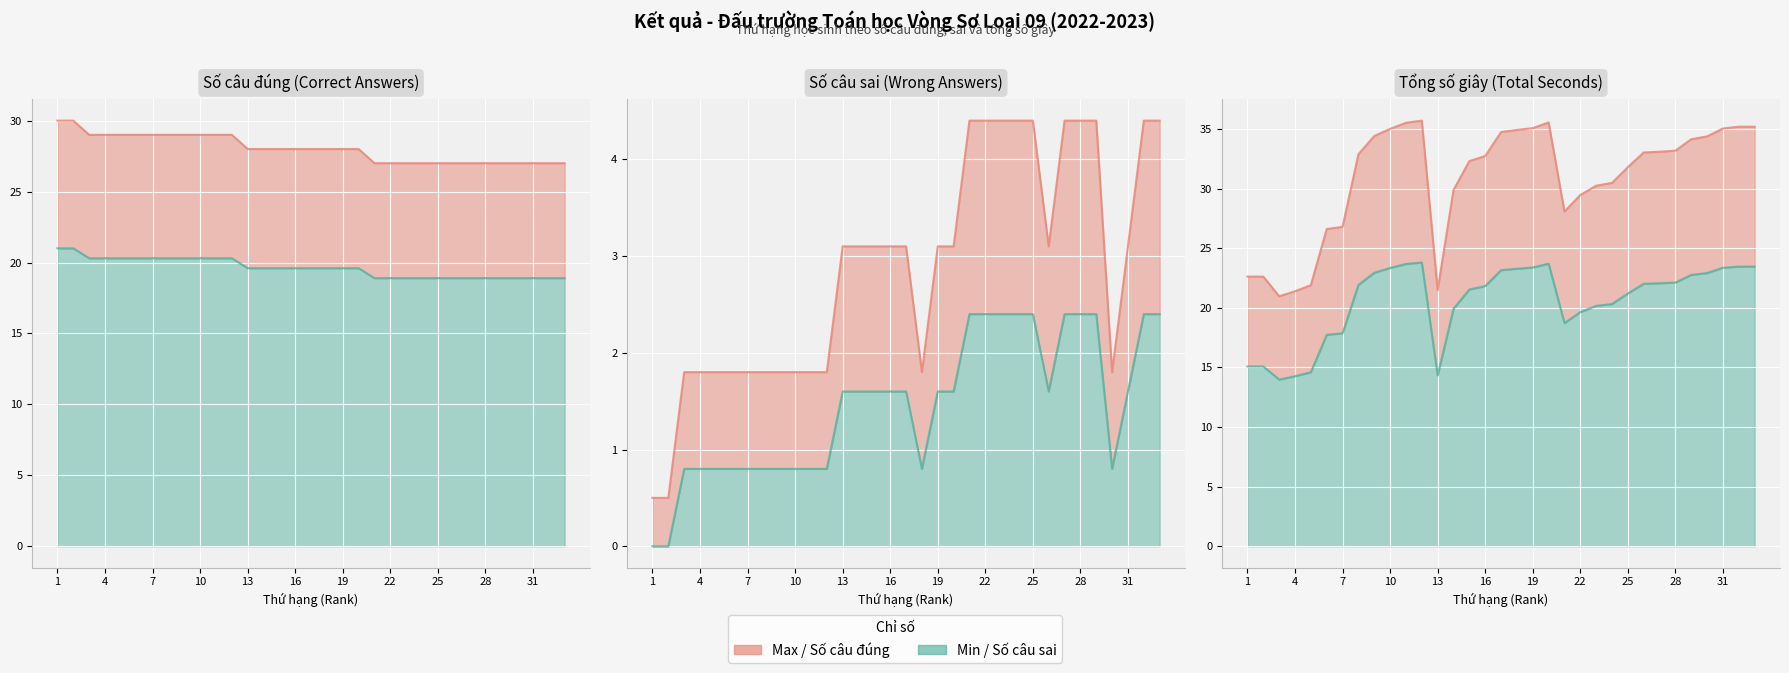

Reading left to right, extract all data points from this chart.

Số câu đúng line: 30.0	30.0	29.0	29.0	29.0	29.0	29.0	29.0	29.0	29.0	29.0	29.0	28.0	28.0	28.0	28.0	28.0	28.0	28.0	28.0	27.0	27.0	27.0	27.0	27.0	27.0	27.0	27.0	27.0	27.0	27.0	27.0	27.0
Min range line: 21.0	21.0	20.3	20.3	20.3	20.3	20.3	20.3	20.3	20.3	20.3	20.3	19.6	19.6	19.6	19.6	19.6	19.6	19.6	19.6	18.9	18.9	18.9	18.9	18.9	18.9	18.9	18.9	18.9	18.9	18.9	18.9	18.9
Số câu sai (max) line: 0.5	0.5	1.8	1.8	1.8	1.8	1.8	1.8	1.8	1.8	1.8	1.8	3.1	3.1	3.1	3.1	3.1	1.8	3.1	3.1	4.4	4.4	4.4	4.4	4.4	3.1	4.4	4.4	4.4	1.8	3.1	4.4	4.4
Số câu sai (min) line: 0.0	0.0	0.8	0.8	0.8	0.8	0.8	0.8	0.8	0.8	0.8	0.8	1.6	1.6	1.6	1.6	1.6	0.8	1.6	1.6	2.4	2.4	2.4	2.4	2.4	1.6	2.4	2.4	2.4	0.8	1.6	2.4	2.4
Giây (max range) line: 22.6	22.6	21.0	21.4	21.9	26.6	26.8	32.9	34.4	35.0	35.5	35.7	21.5	29.9	32.3	32.7	34.7	34.9	35.1	35.5	28.1	29.5	30.2	30.5	31.8	33.0	33.1	33.2	34.1	34.4	35.0	35.2	35.2
Giây (min range) line: 15.1	15.1	14.0	14.3	14.6	17.7	17.9	21.9	22.9	23.3	23.7	23.8	14.3	19.9	21.5	21.8	23.2	23.3	23.4	23.7	18.7	19.6	20.2	20.3	21.2	22.0	22.1	22.1	22.8	22.9	23.4	23.5	23.5